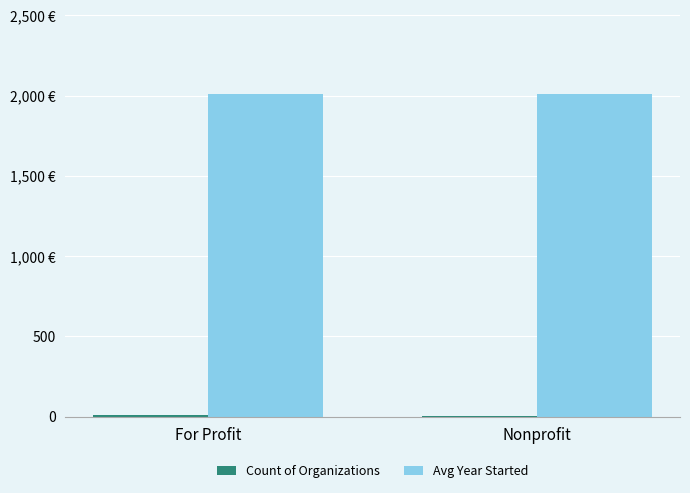

Reading left to right, extract all data points from this chart.

Count of Organizations: For Profit=12.0	Nonprofit=3.0
Avg Year Started: For Profit=2009.7	Nonprofit=2010.0